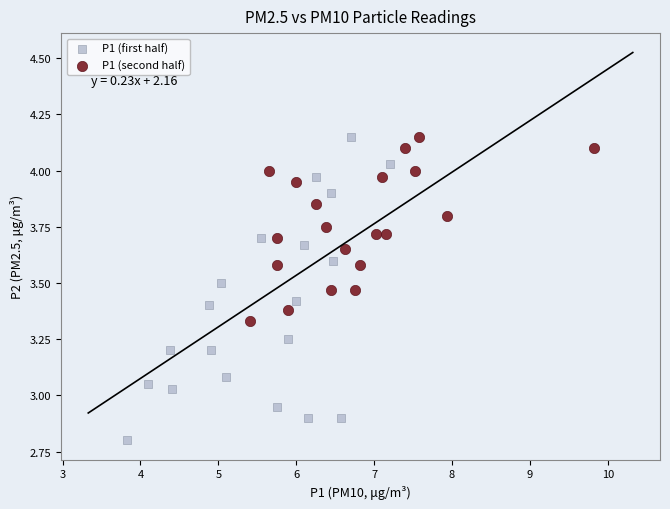

Which series reaches the minimum Y coordinate?

P1 (first half)